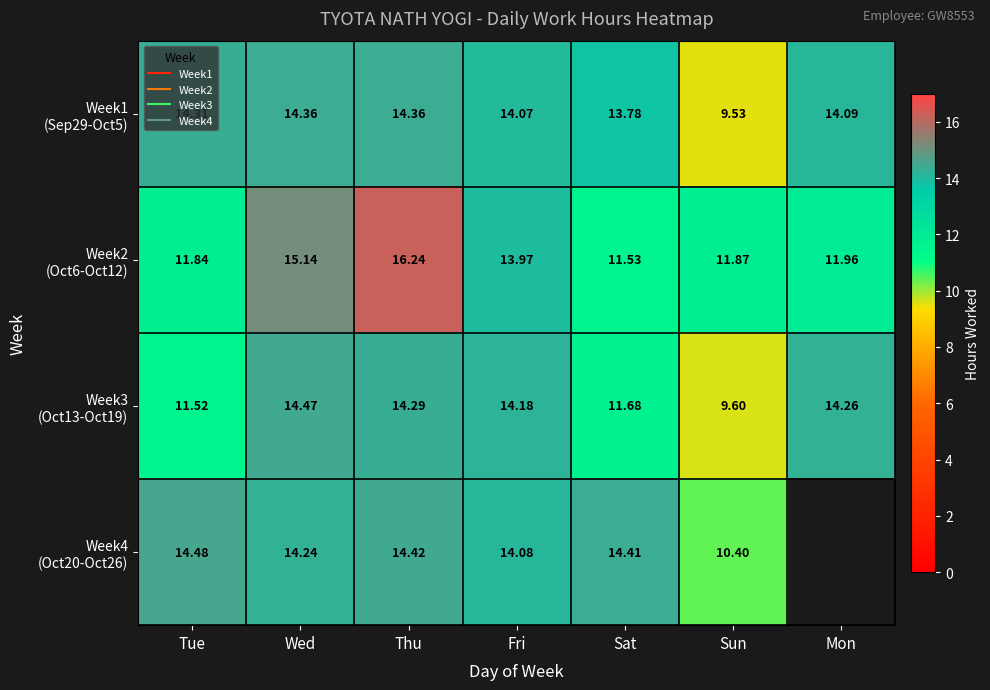

The Week1 (Sep29-Oct5) series shows 4.5 at Tue. True or false?

False